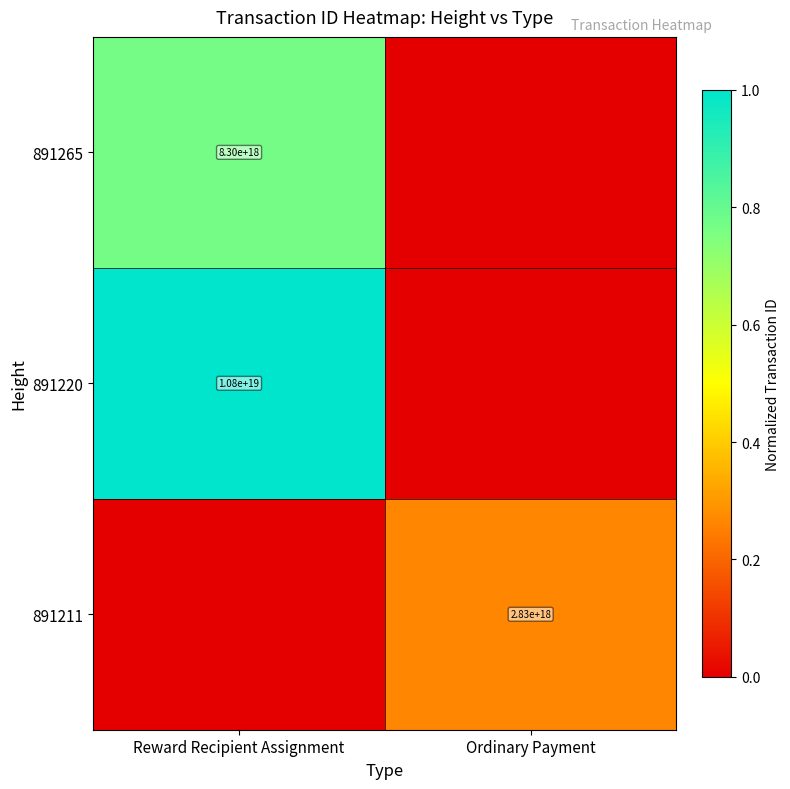

At which category is the sum across all series the highest?

Reward Recipient Assignment